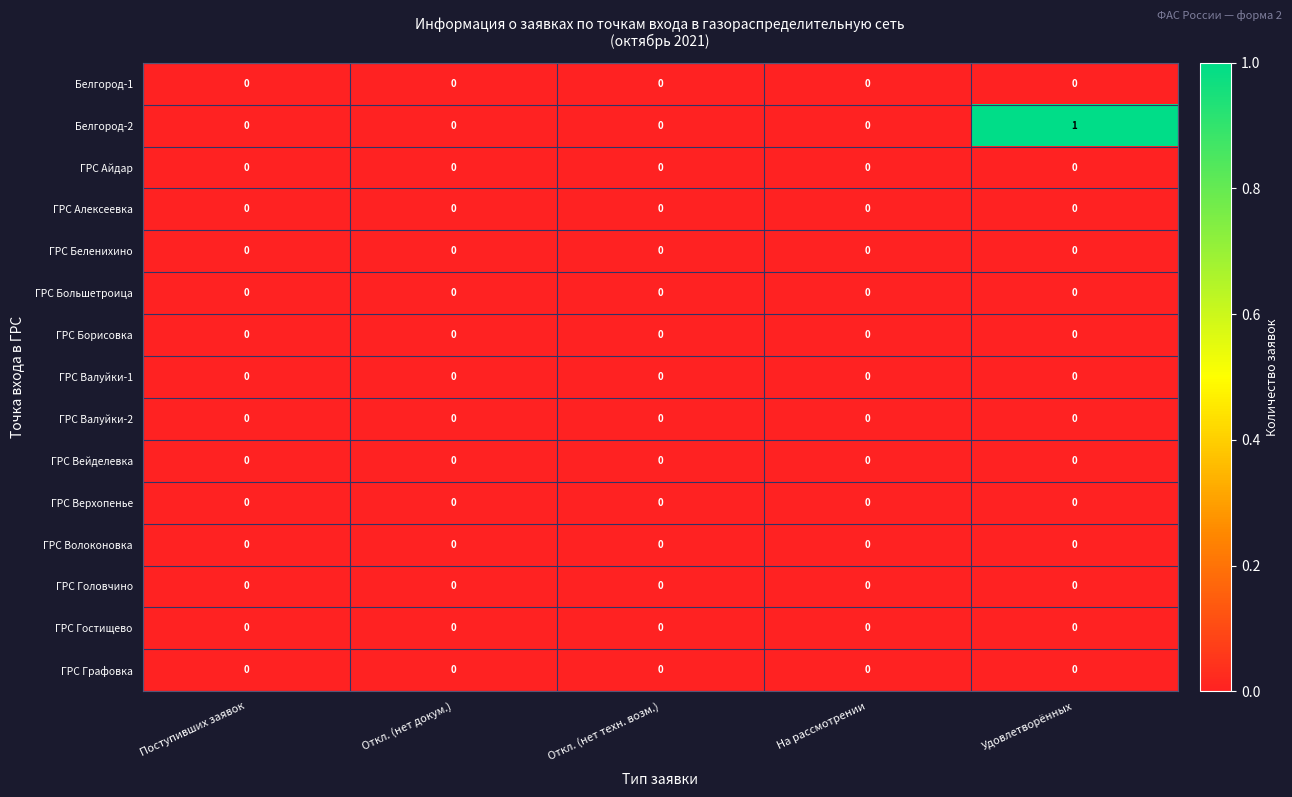

Which series has the largest total across all categories?

Белгород-2